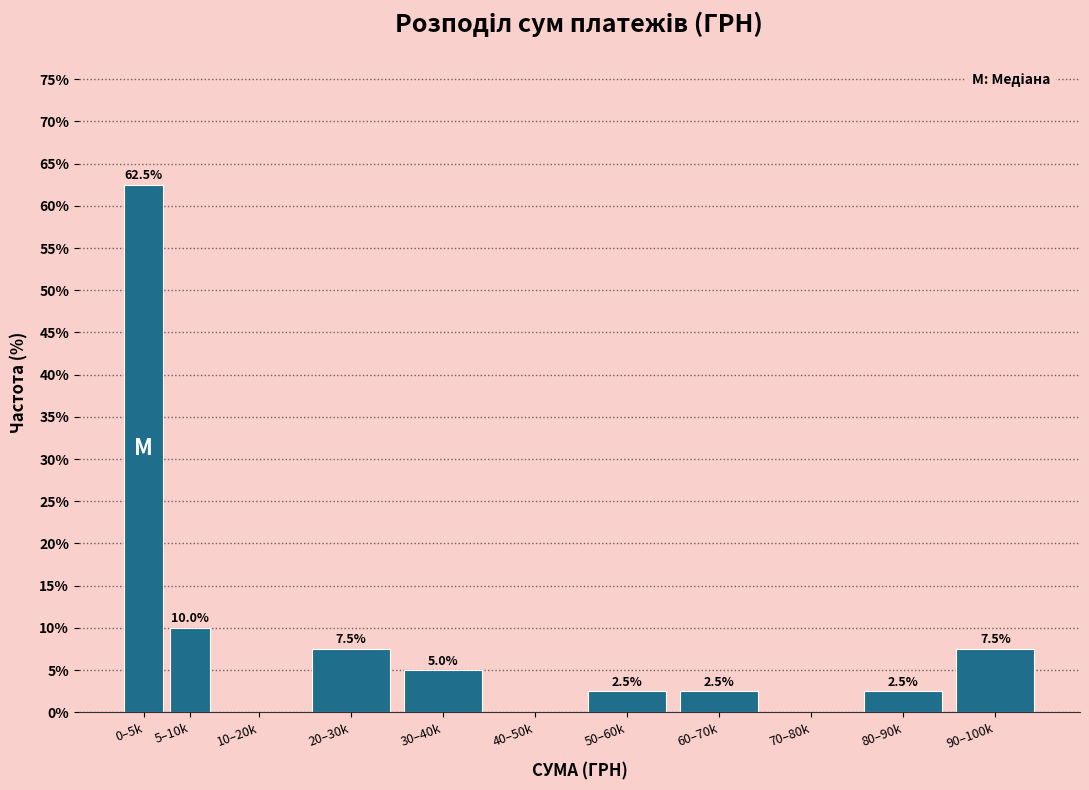

Reading left to right, list all the values displayed in this chart.

0–5k=62.5	5–10k=10.0	10–20k=0.0	20–30k=7.5	30–40k=5.0	40–50k=0.0	50–60k=2.5	60–70k=2.5	70–80k=0.0	80–90k=2.5	90–100k=7.5